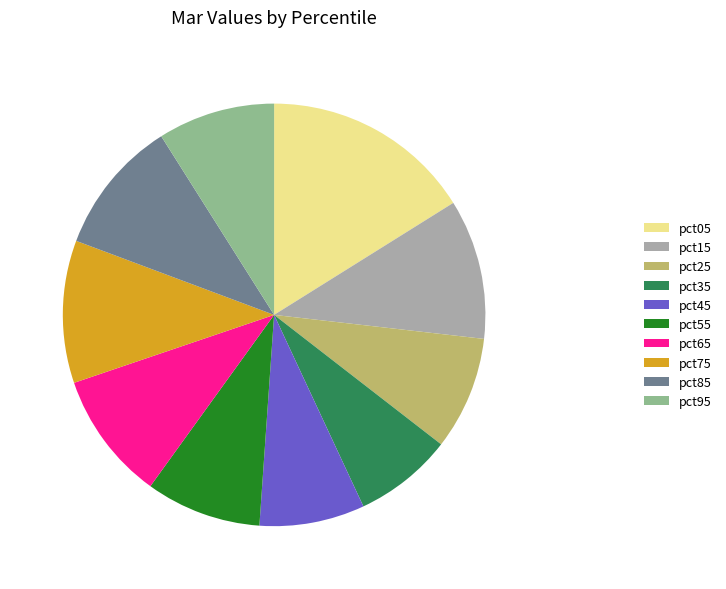

Which slice is the largest?

pct05